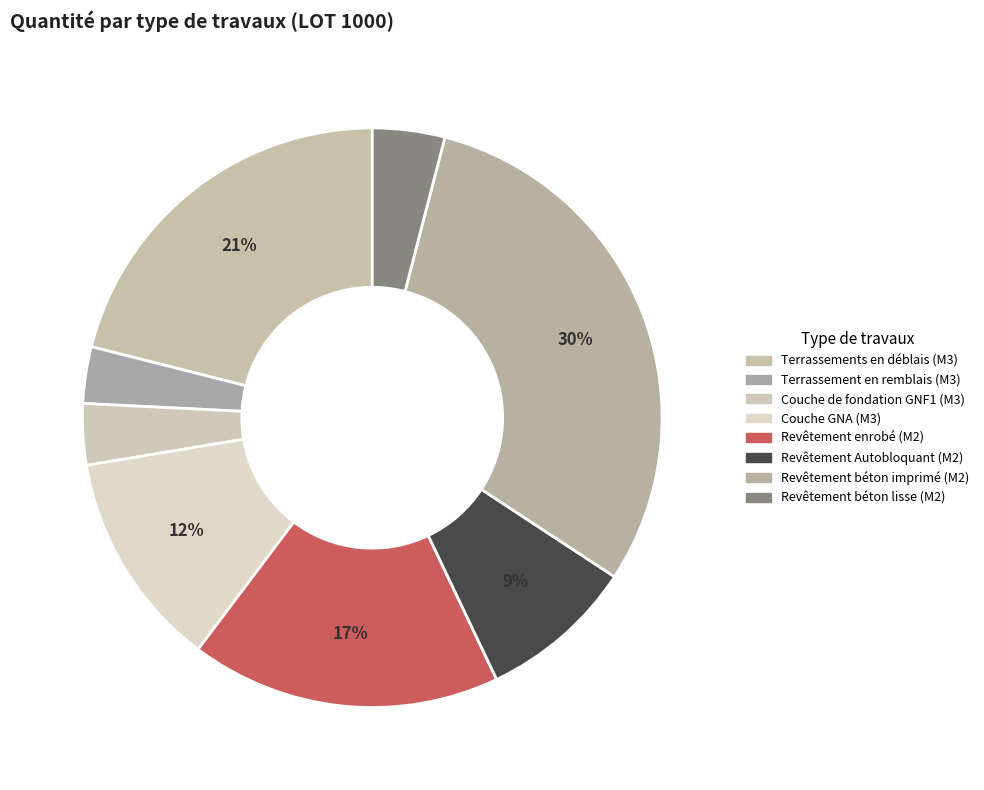

To the nearest percent, what is the difference between the Couche GNA (M3) and Couche de fondation GNF1 (M3) slice percentages?

9%